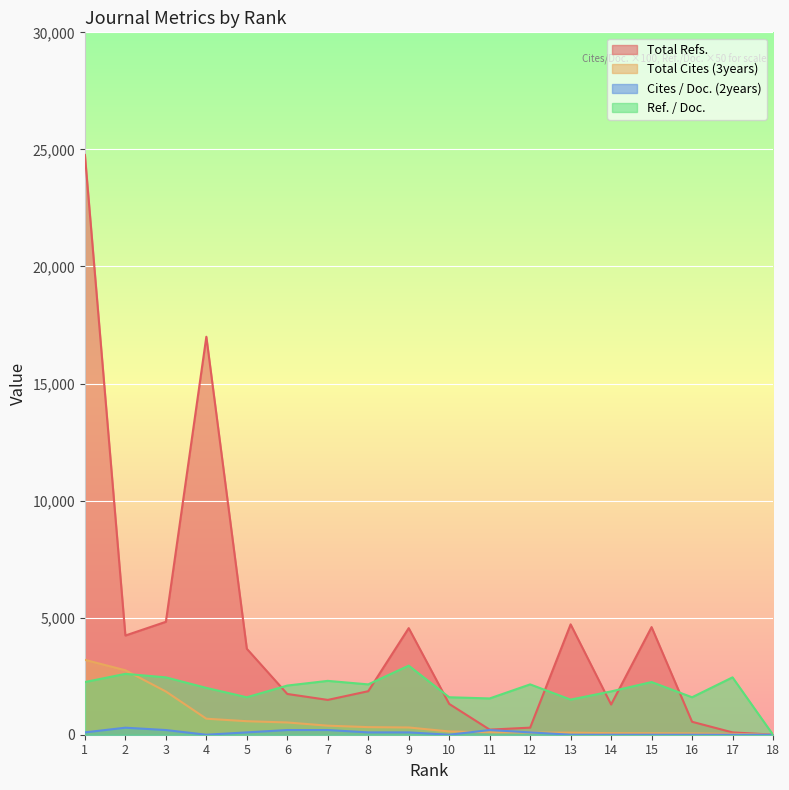

Is it true that Ref. / Doc. equals 2746 at 11?

False